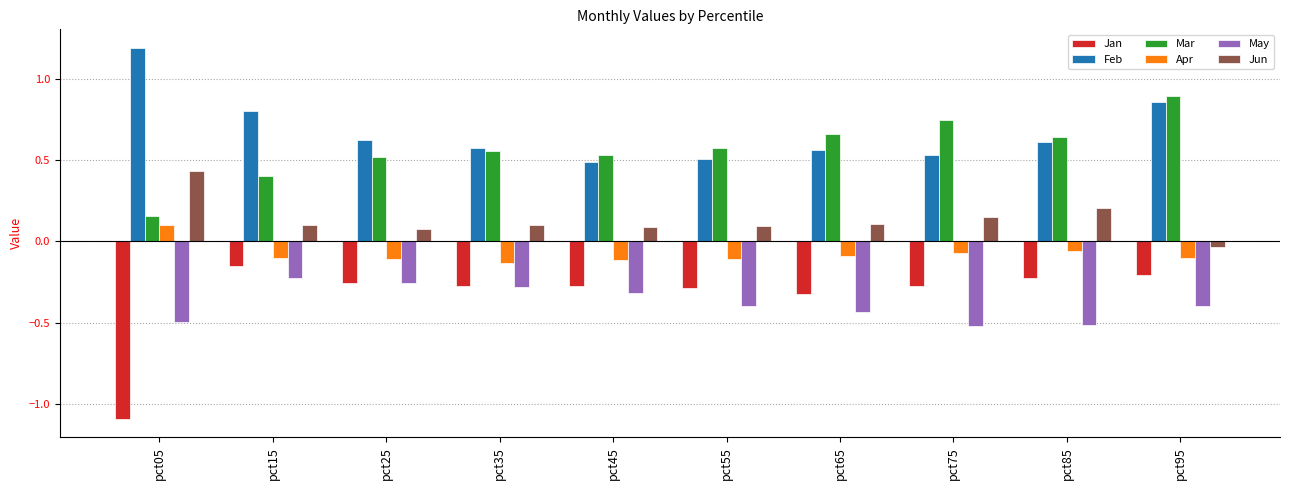

Is it true that Apr equals 0.2 at pct05?

False